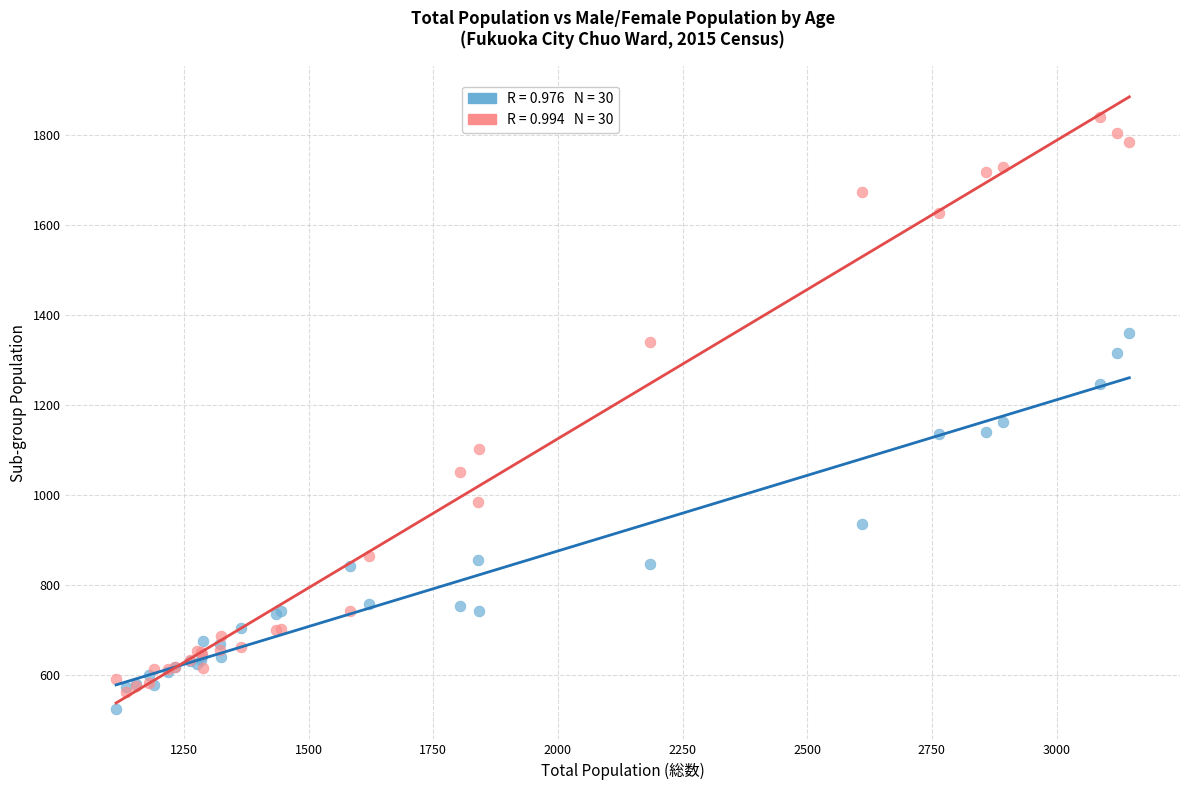

Across all series, what Y value is closest to 1182?

1163